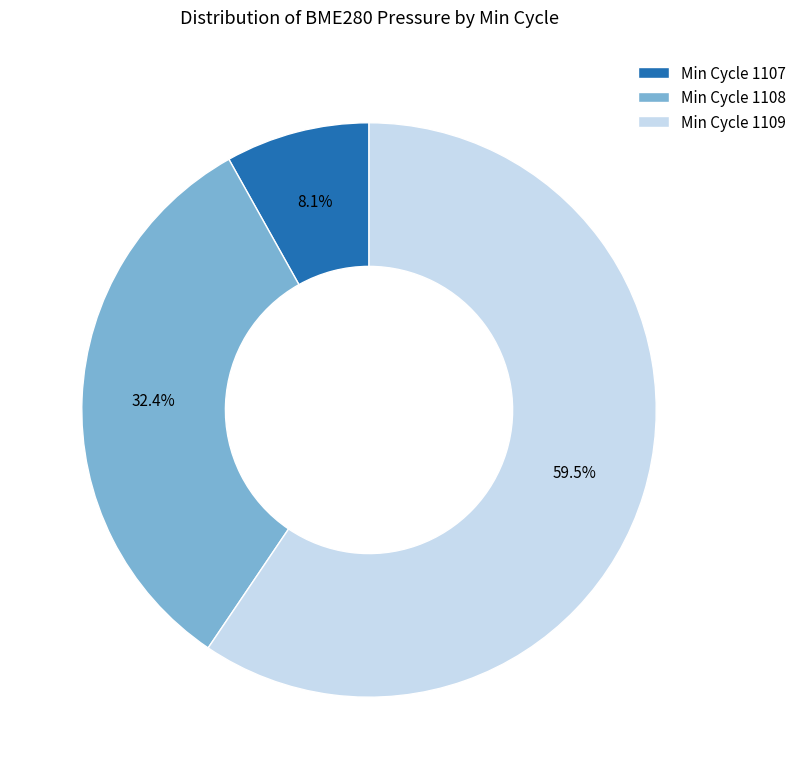

Combined, what portion of the pie is Min Cycle 1108 and Min Cycle 1107?

40.5%